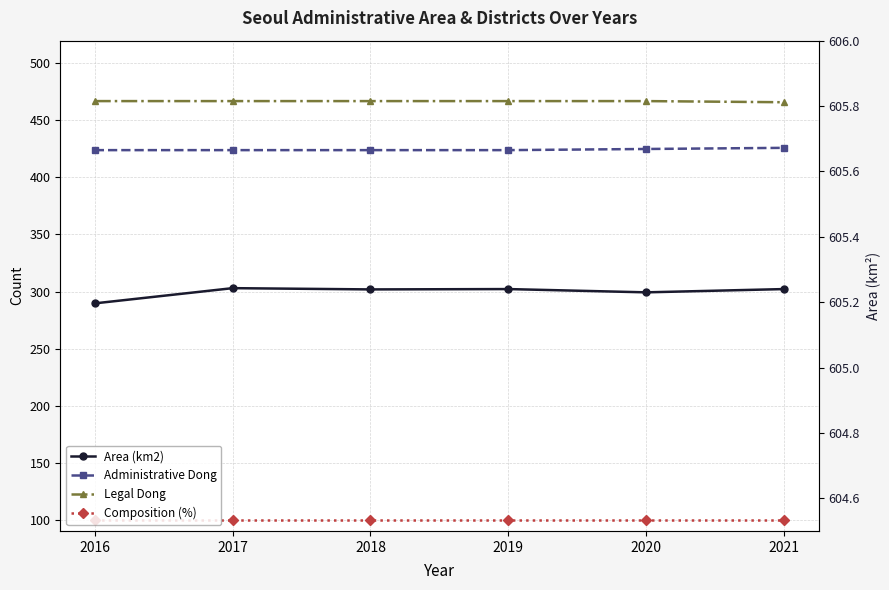

At which category does Area (km2) reach its first local peak?

2017